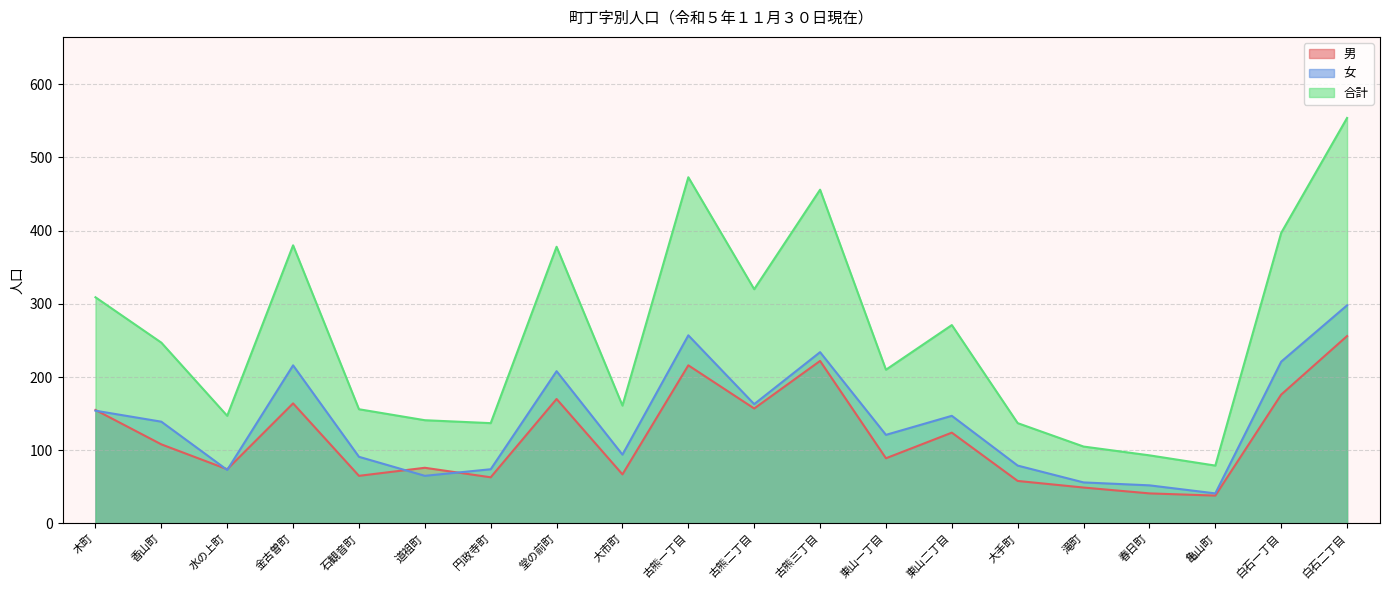

Between 春日町 and 大市町, which is larger?

大市町